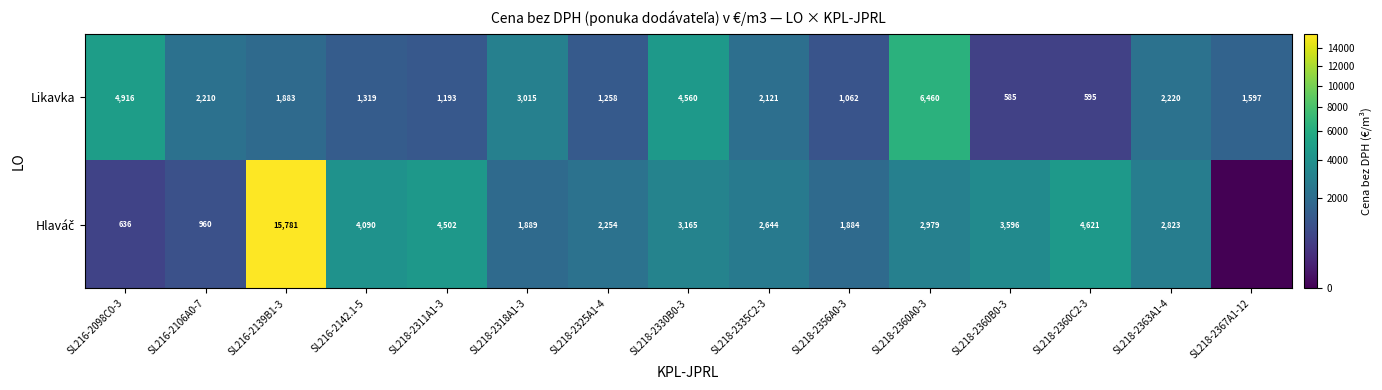

Rank the categories by Likavka value from lowest to highest.

SL218-2360B0-3, SL218-2360C2-3, SL218-2356A0-3, SL218-2311A1-3, SL218-2325A1-4, SL216-2142.1-5, SL218-2367A1-12, SL216-2139B1-3, SL218-2335C2-3, SL216-2106A0-7, SL218-2363A1-4, SL218-2318A1-3, SL218-2330B0-3, SL216-2098C0-3, SL218-2360A0-3